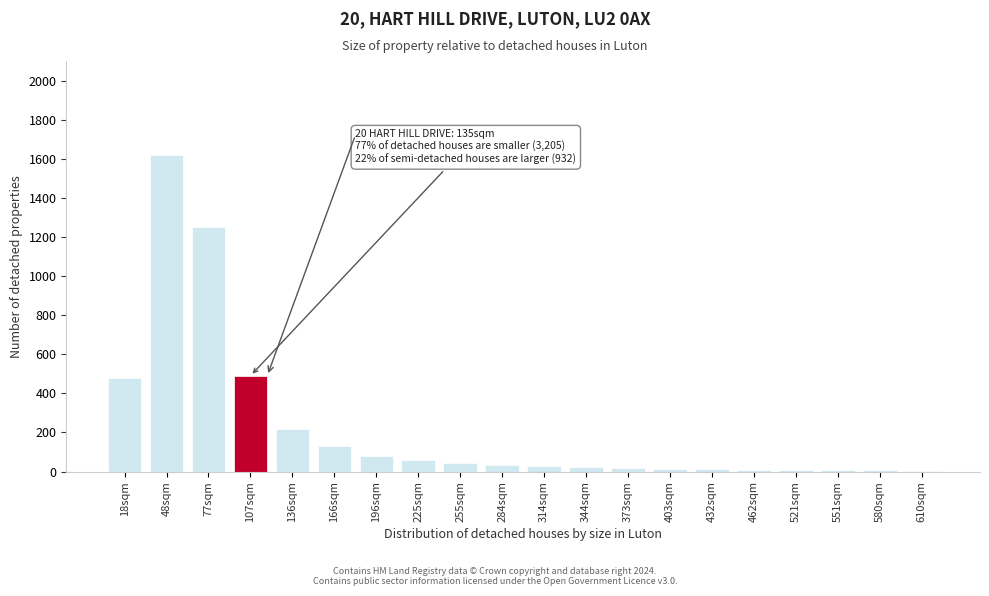

What is the maximum value shown in the chart?

1620